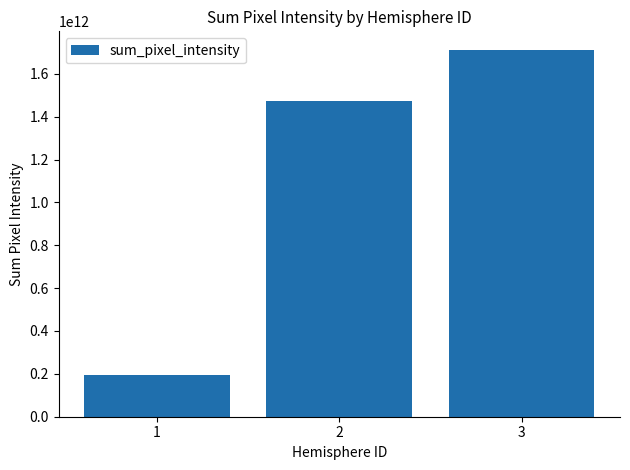

What value does the data have at 1?

193019037100